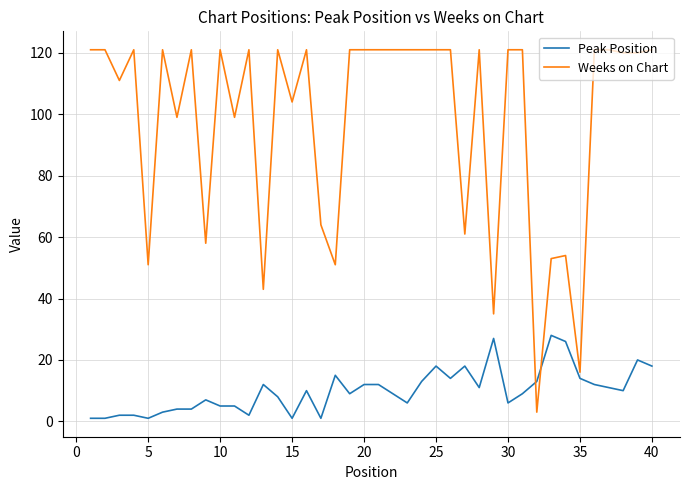

What is the highest value of the Peak Position series?

28